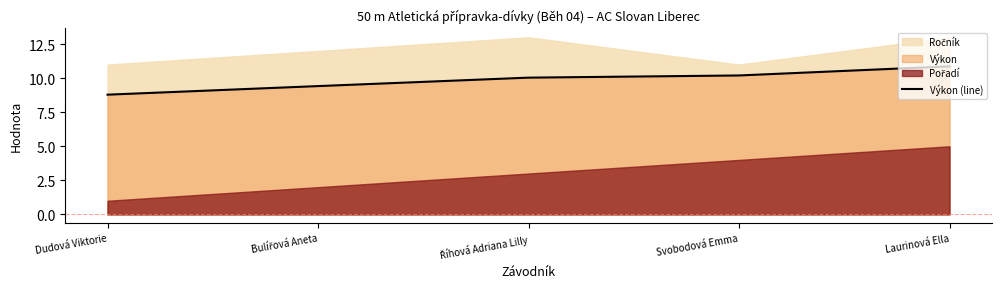

What is the change in value from Dudová Viktorie to Laurinová Ella?

+2.1